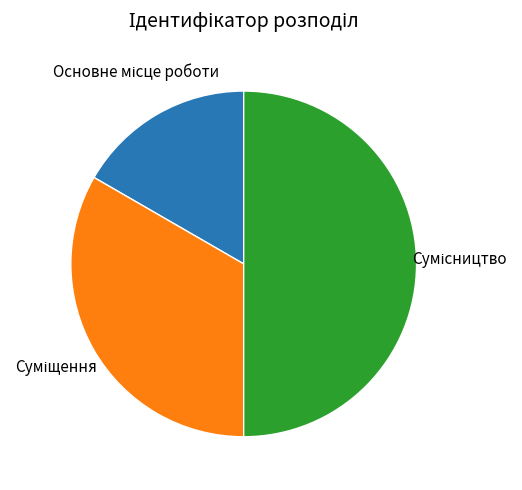

Approximately how many times larger is the value at Суміщення compared to Сумісництво?

0.7